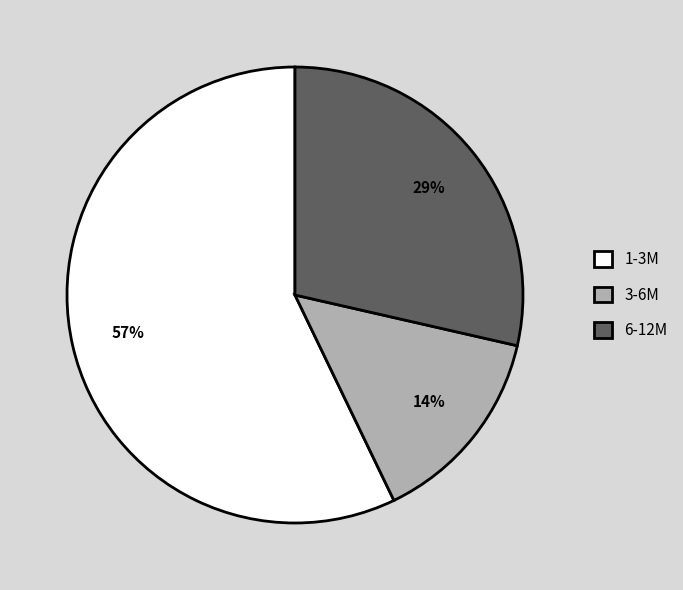

Is 1-3M the majority of the pie?

Yes